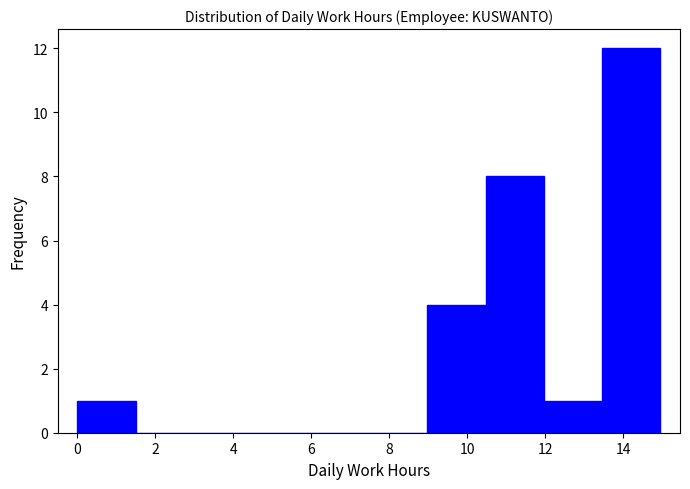

Reading left to right, list every bar in this chart as the range it spans on the x-axis followed by its height. Neither the bar edges nor the heights are printed on the chart, so give them approximately, as read against the axes.

0.0 to 1.4: 1
1.4 to 3.0: 0
3.0 to 4.4: 0
4.4 to 6.0: 0
6.0 to 7.4: 0
7.4 to 9.0: 0
9.0 to 10.4: 4
10.4 to 12.0: 8
12.0 to 13.4: 1
13.4 to 15.0: 12